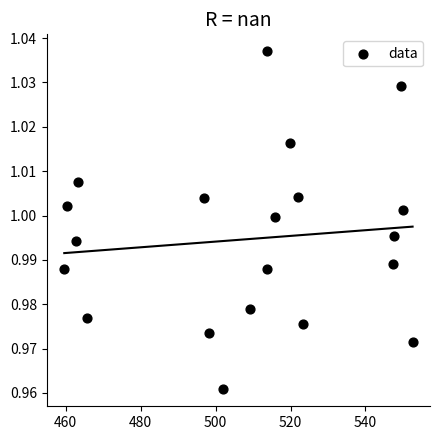

What is the range of X values (max minus min)?

93.0